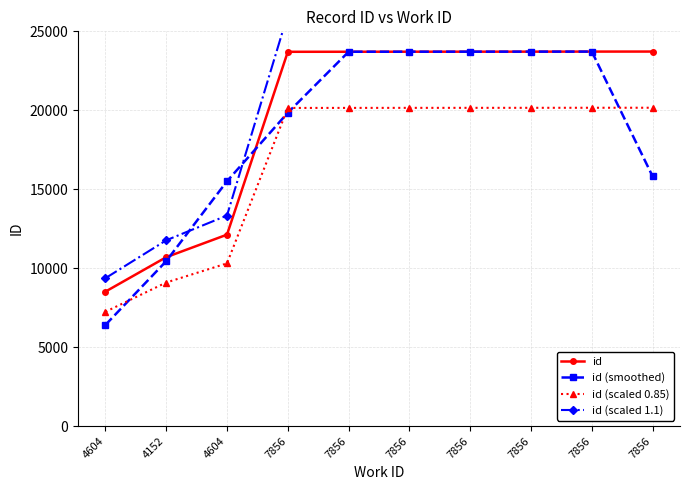

True or false: id (scaled 1.1) and id (scaled 0.85) intersect in this chart.

False